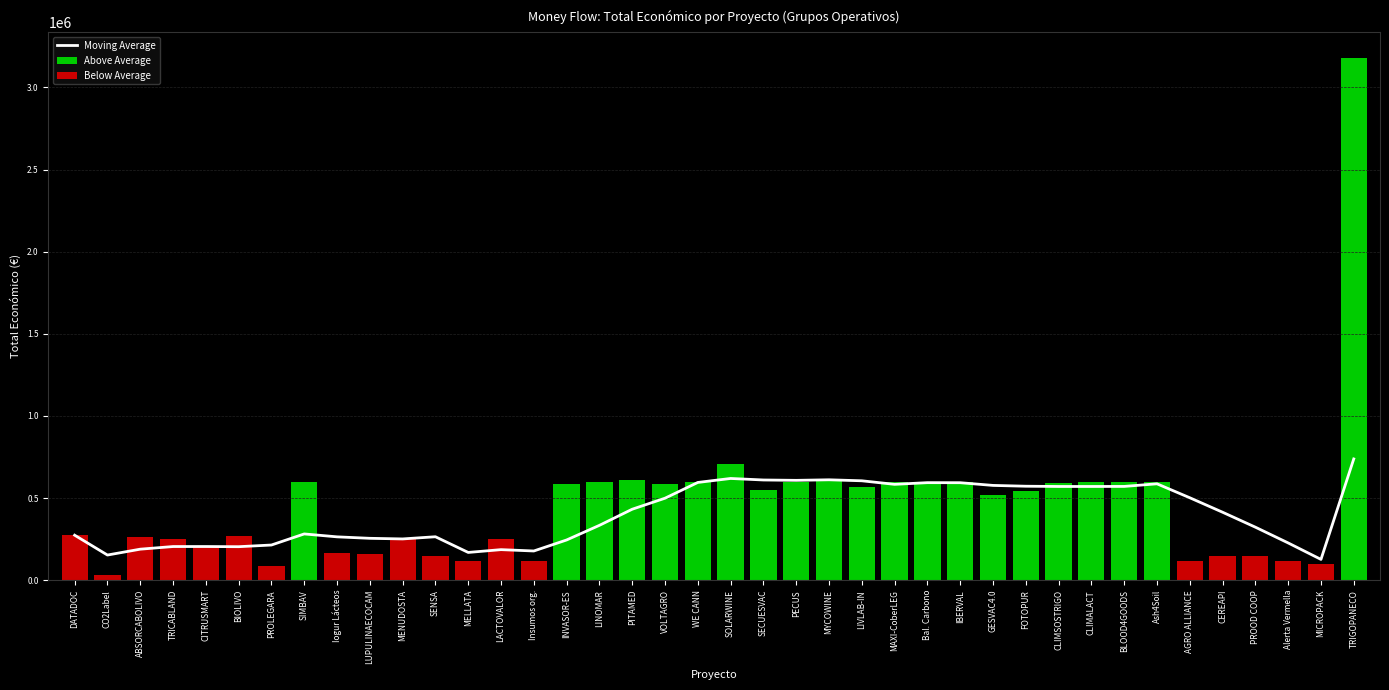

Are the bars horizontal?

No